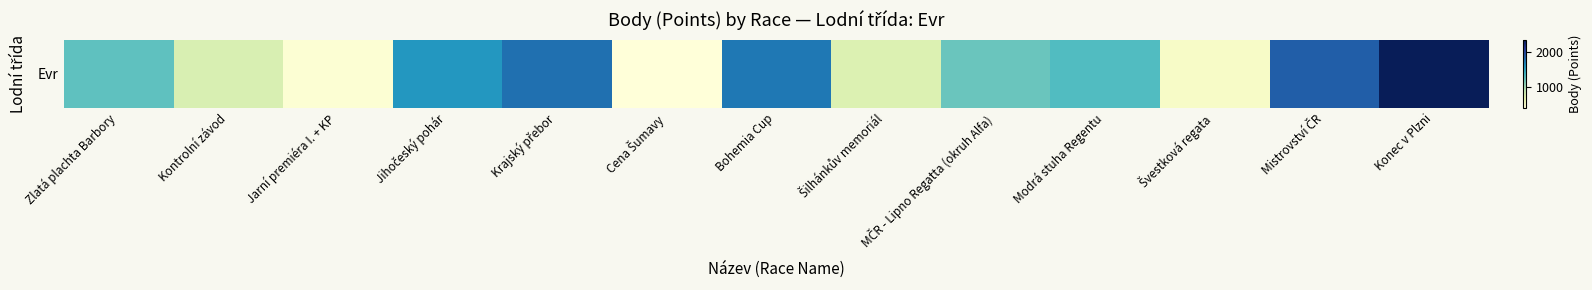

Reading left to right, extract all data points from this chart.

Zlatá plachta Barbory=1270	Kontrolní závod=800	Jarní premiéra I. + KP=465	Jihočeský pohár=1581	Krajský přebor=1774	Cena Šumavy=433	Bohemia Cup=1734	Šilhánkův memoriál=780	MČR - Lipno Regatta (okruh Alfa)=1220	Modrá stuha Regentu=1319	Švestková regata=540	Mistrovství ČR=1856	Konec v Plzni=2333